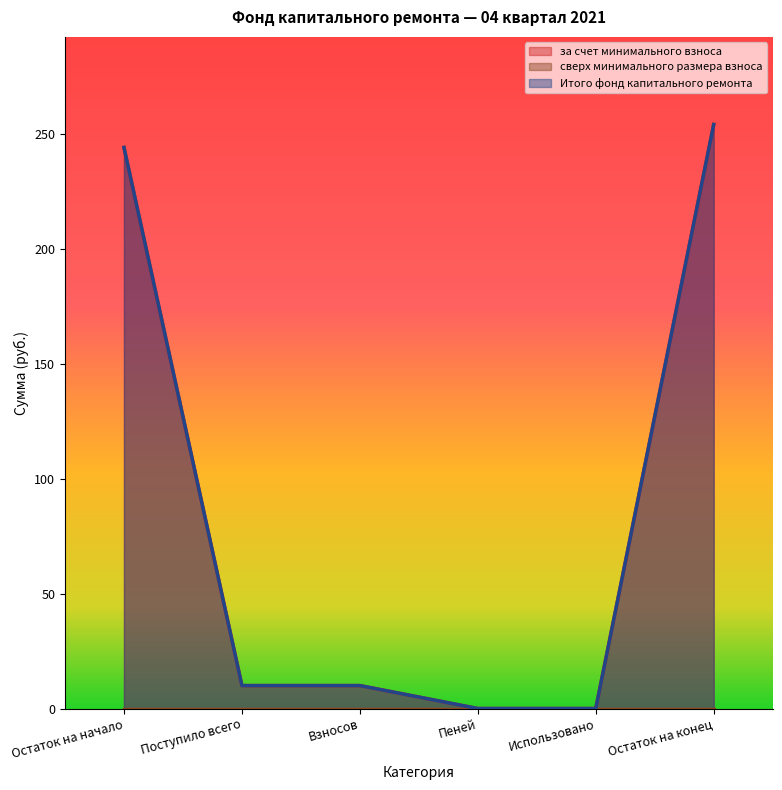

What is the difference between the maximum and minimum values in the Итого фонд капитального ремонта series?

254.1